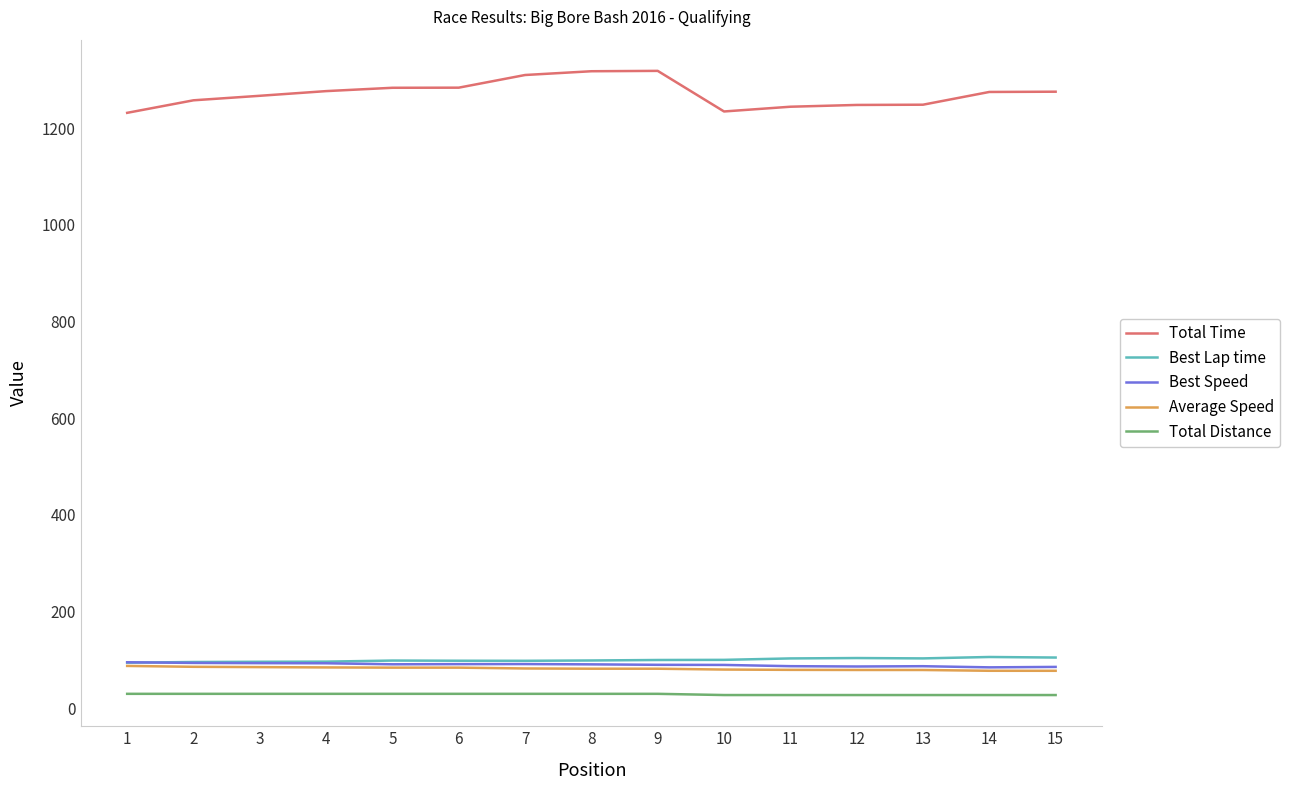

What are all the series names shown in the legend?

Total Time, Best Lap time, Best Speed, Average Speed, Total Distance